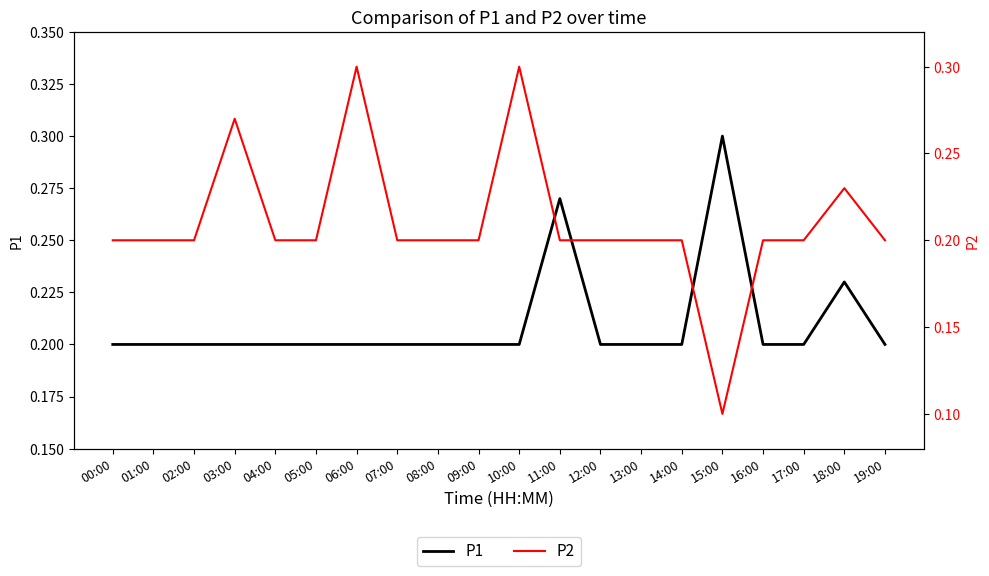

Read the P1 value at 06:00.

0.2